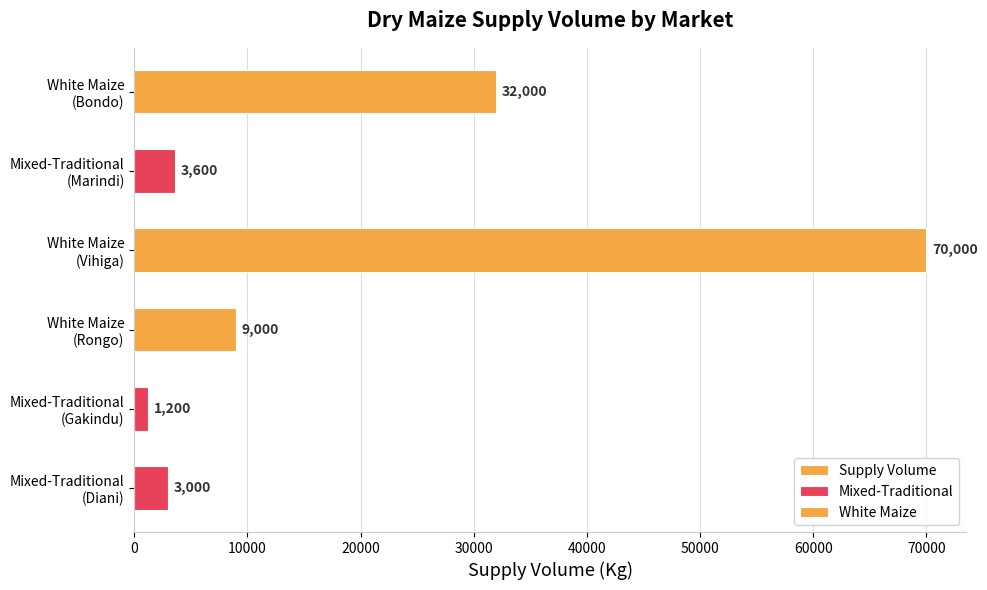

What is the value of the 6th bar from the left?

3000